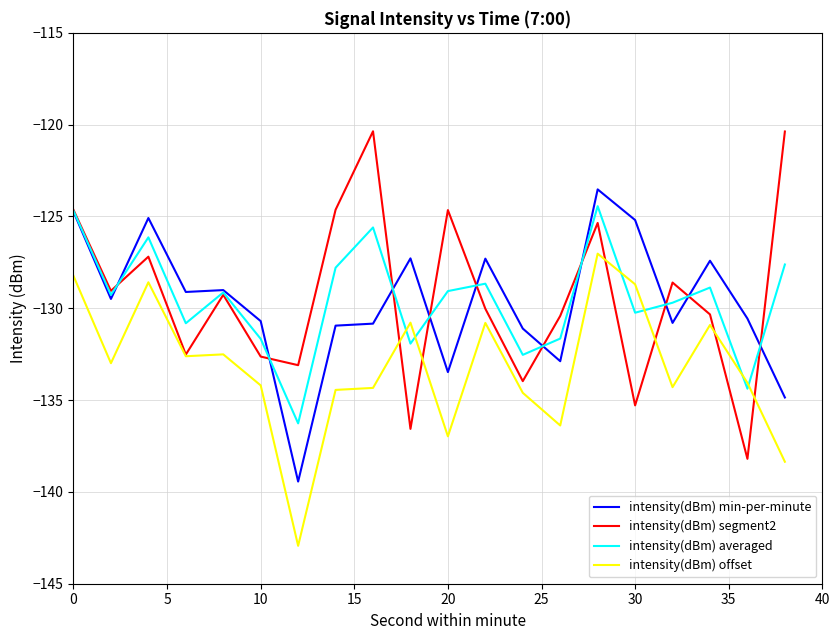

What is the smallest value displayed?

-142.9